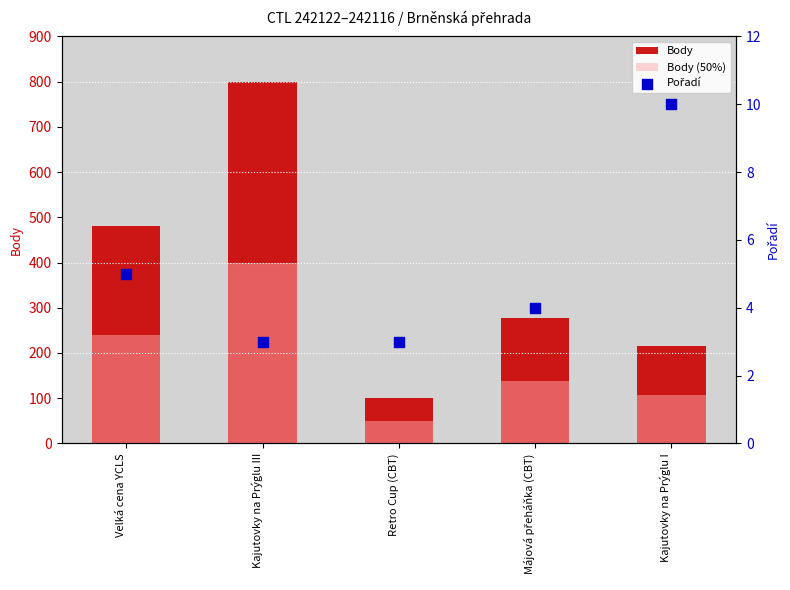

Which series reaches the minimum Y coordinate?

Pořadí